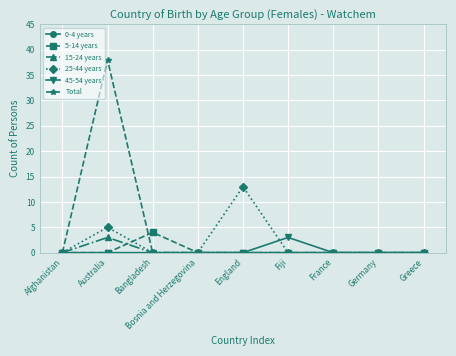

Is this an area chart (filled region under the line)?

No